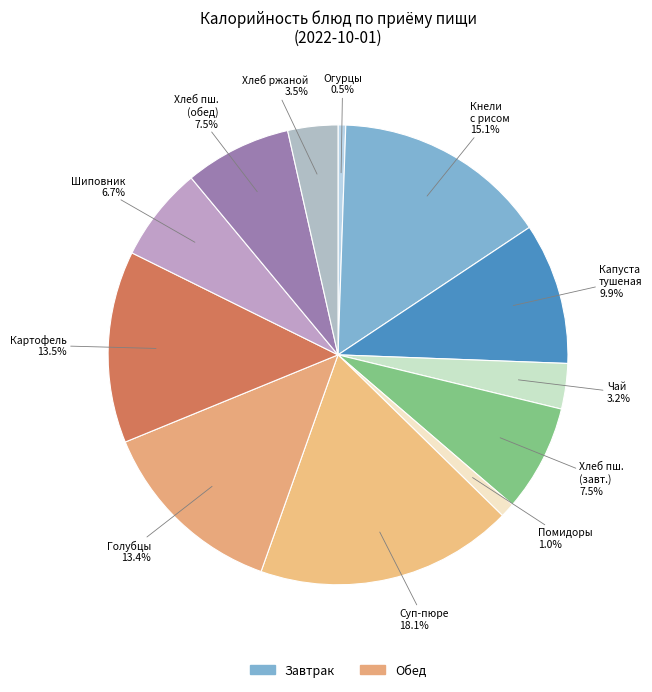

Which slice is the smallest?

Овощи натуральные (огурцы)